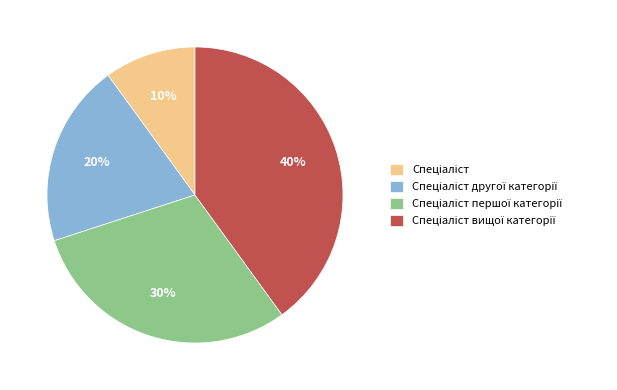

To the nearest percent, what is the difference between the largest and smallest slice percentages?

30%